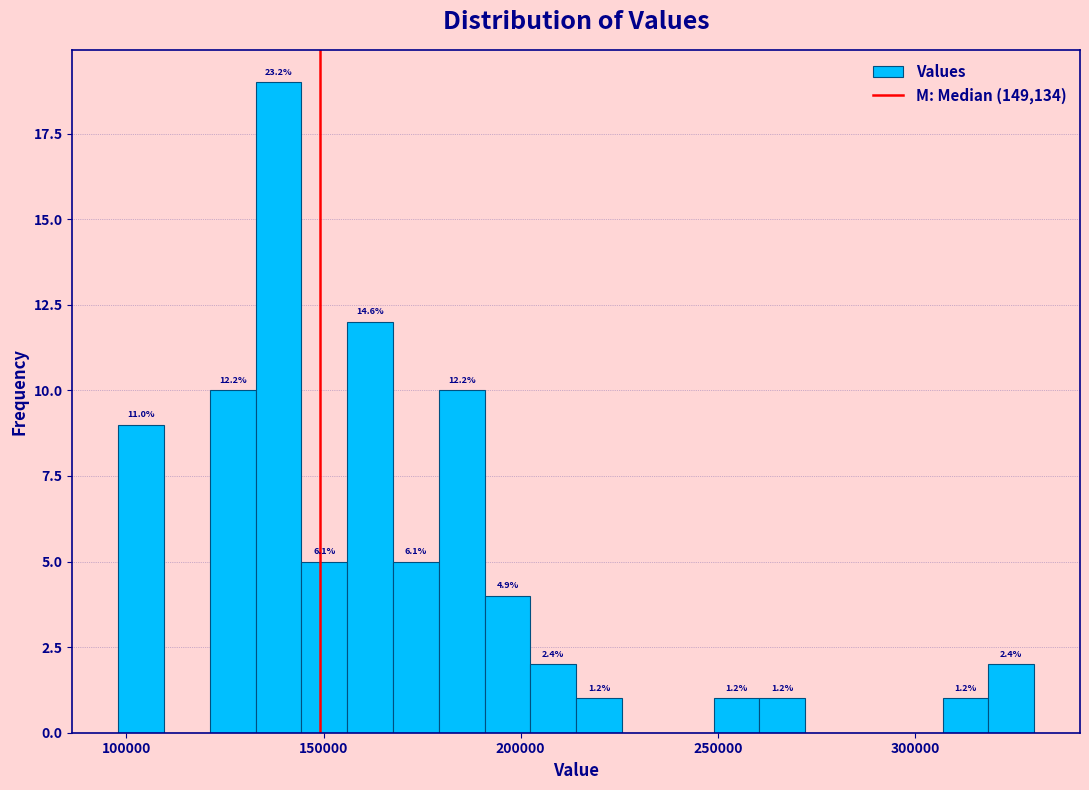

Around what value on the x-axis is the tallest bar? Give the approximate position of its centre, as read against the axis.

140000